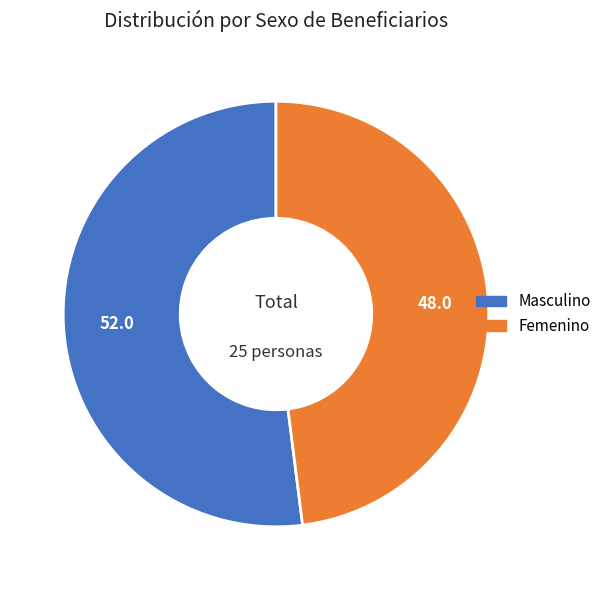

Is the sum of Femenino and Masculino greater than half?

Yes